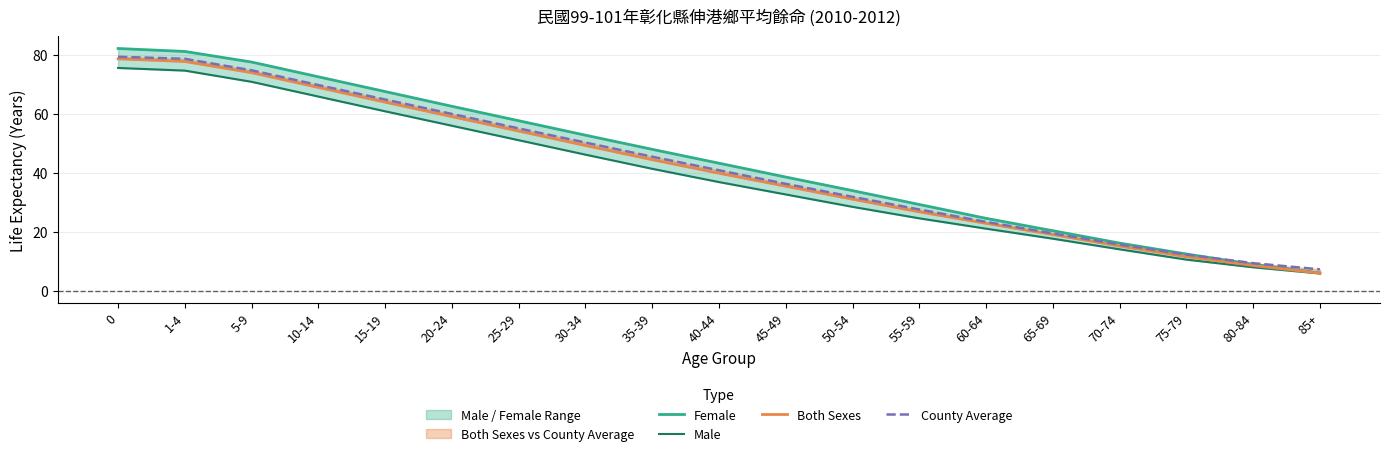

At how many categories does at least one series exceed 30?

12